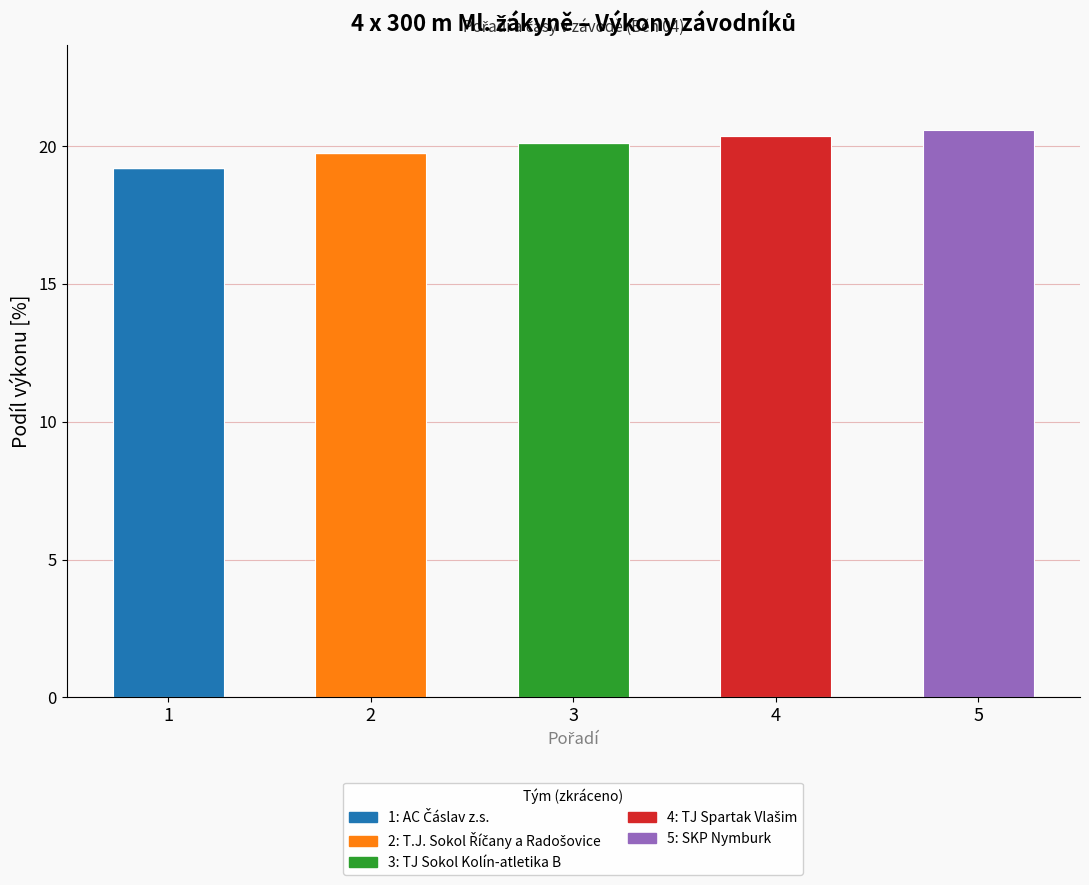

What is the total value across all series at 5?

20.6